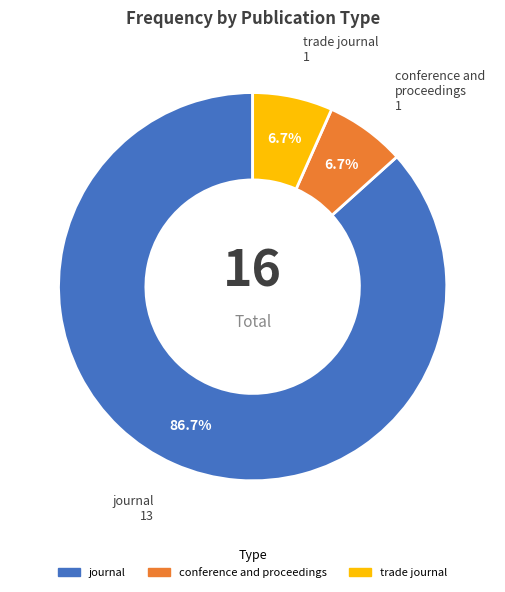

Is there a majority slice in this chart?

Yes